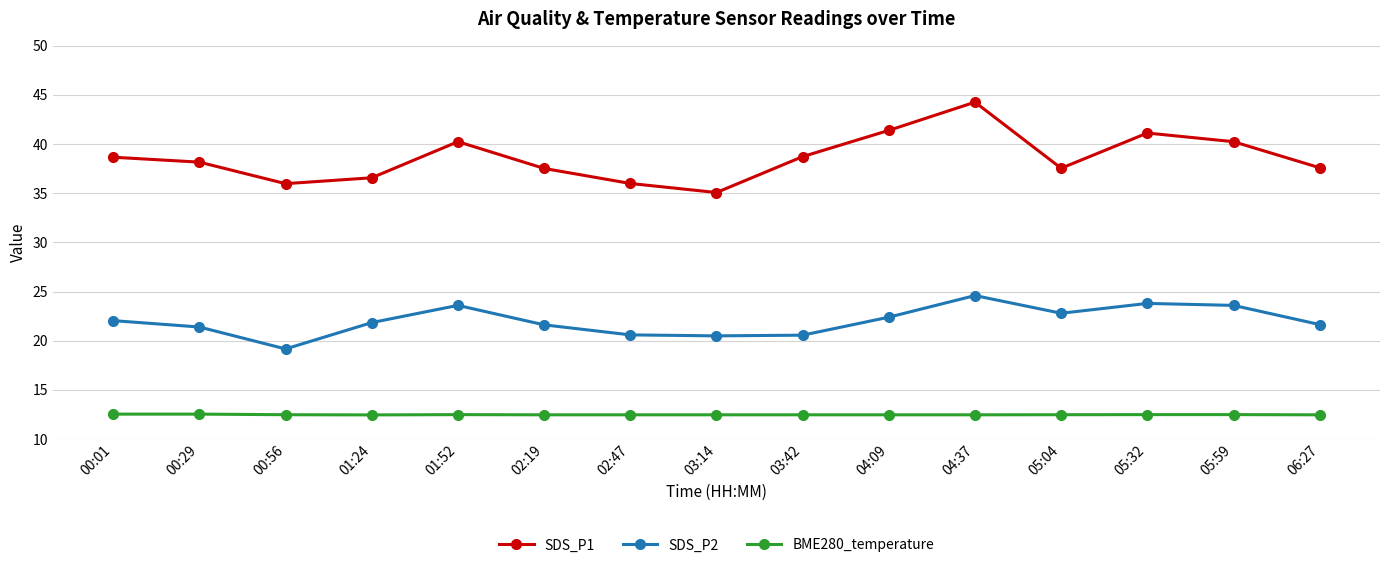

What is the total value across all series at 01:52?

76.3